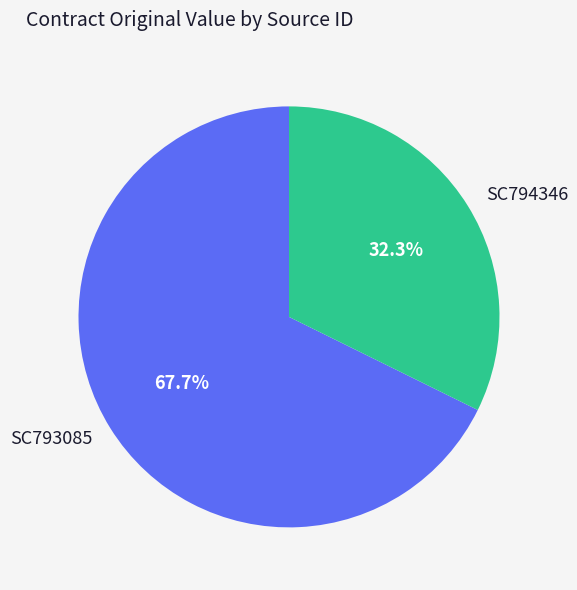

Which category has the biggest portion of the pie?

SC793085